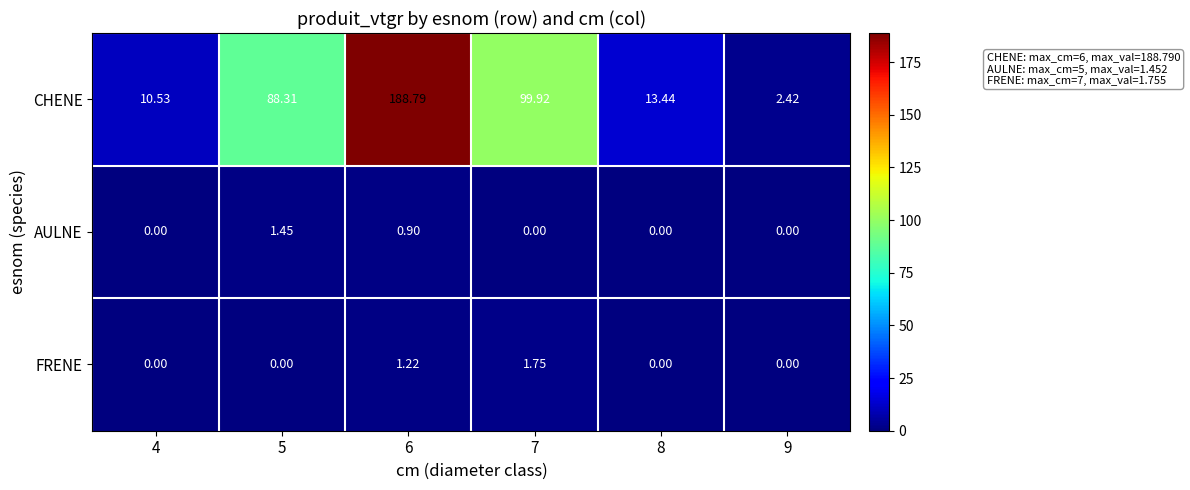

Between 7 and 9, which series saw the biggest shift?

CHENE